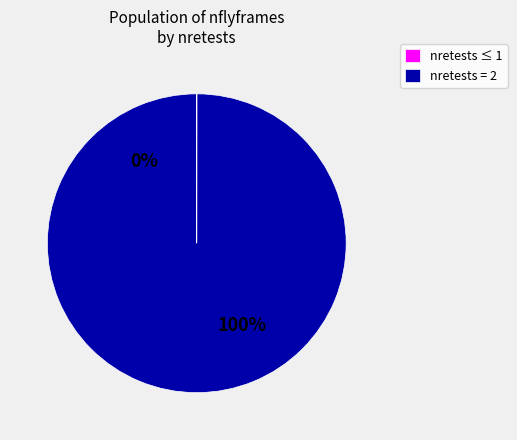

True or false: 29 accounts for 5% of the total.

False